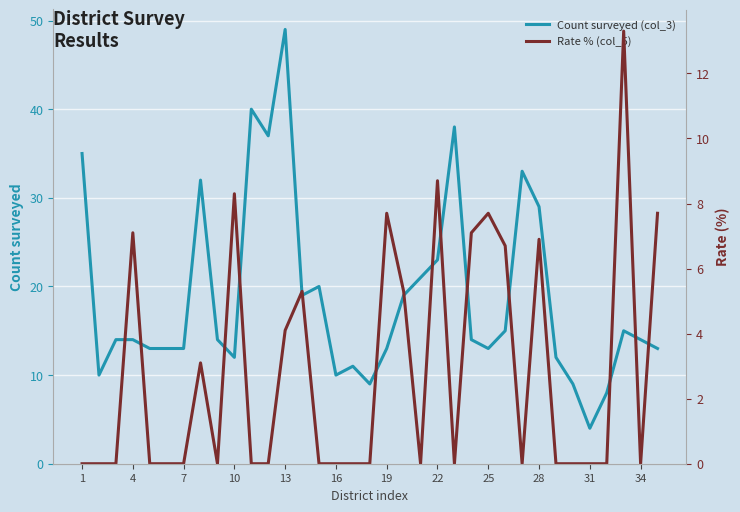

How many data points does each series have?

35